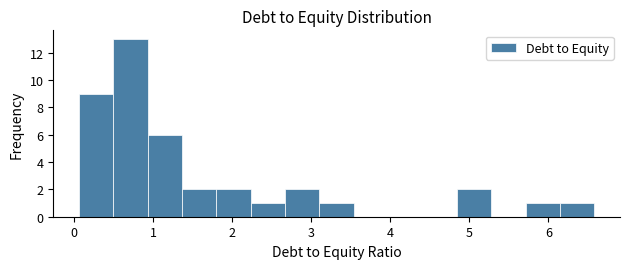

Reading left to right, list every bar in this chart as the range it spans on the x-axis followed by its height. Neither the bar edges nor the heights are printed on the chart, so give them approximately, as read against the axes.

0.1 to 0.5: 9
0.5 to 0.9: 13
0.9 to 1.4: 6
1.4 to 1.8: 2
1.8 to 2.2: 2
2.2 to 2.7: 1
2.7 to 3.1: 2
3.1 to 3.5: 1
3.5 to 4.0: 0
4.0 to 4.4: 0
4.4 to 4.8: 0
4.8 to 5.3: 2
5.3 to 5.7: 0
5.7 to 6.1: 1
6.1 to 6.6: 1